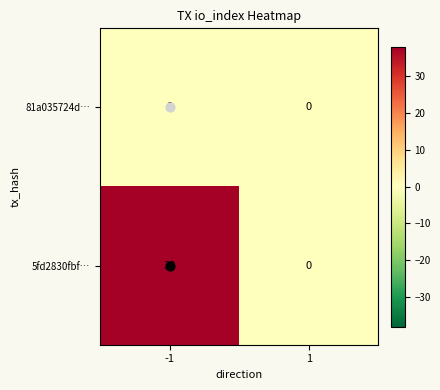

Between -1 and 1, which series saw the biggest shift?

5fd2830fbf…